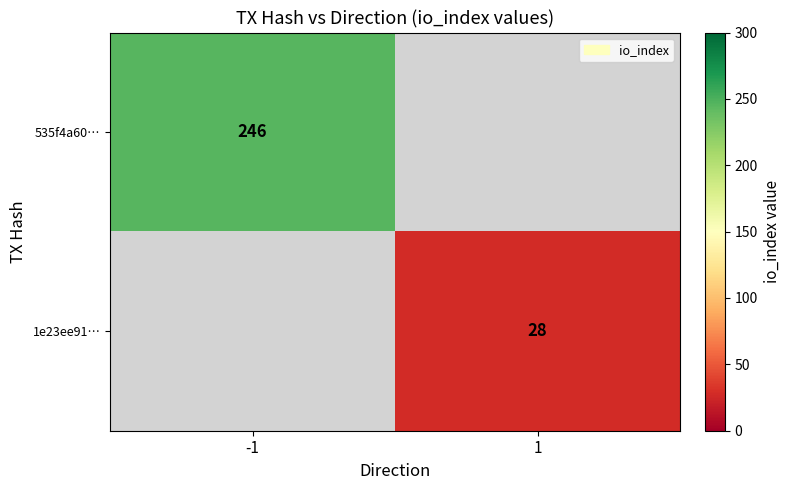

The 535f4a60… series shows 246 at -1. True or false?

True